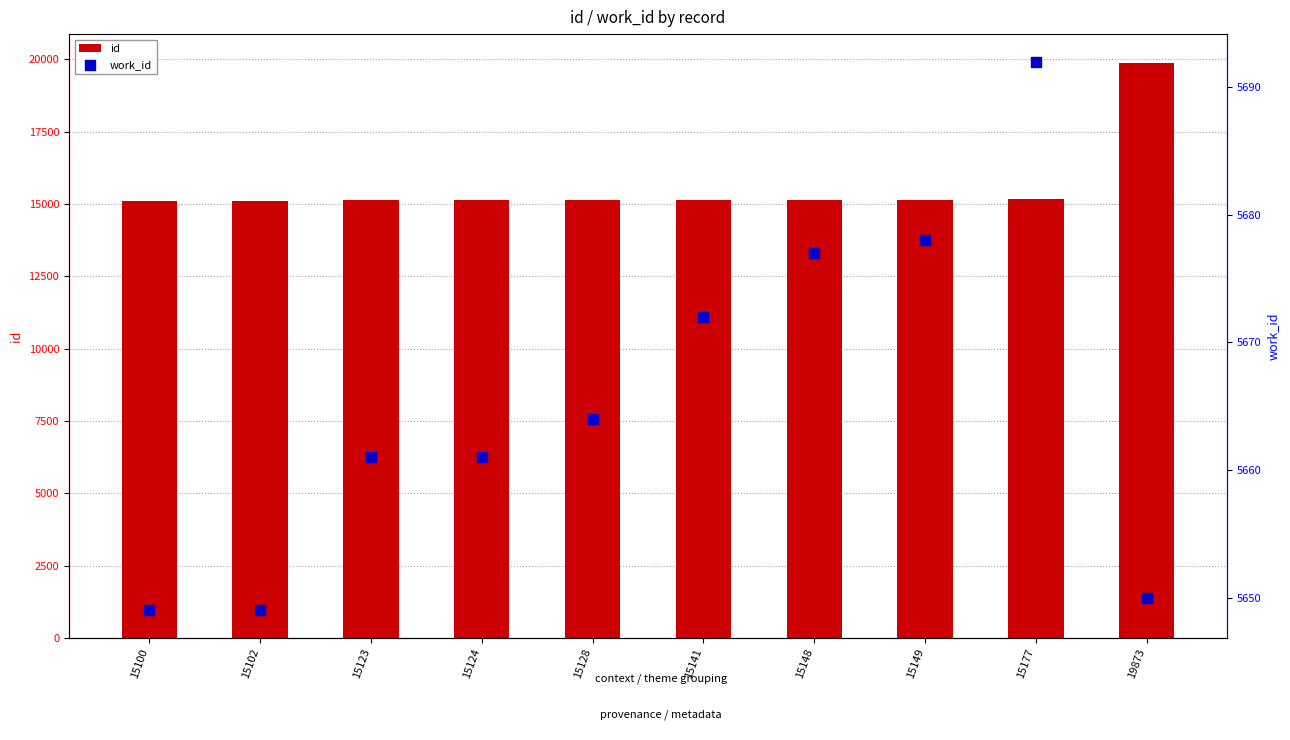

What is the total value across all series at 15100?

20749